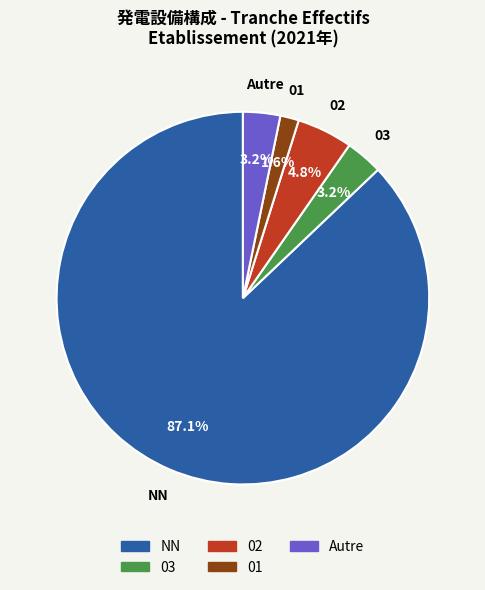

Does Autre represent more than half of the total?

No